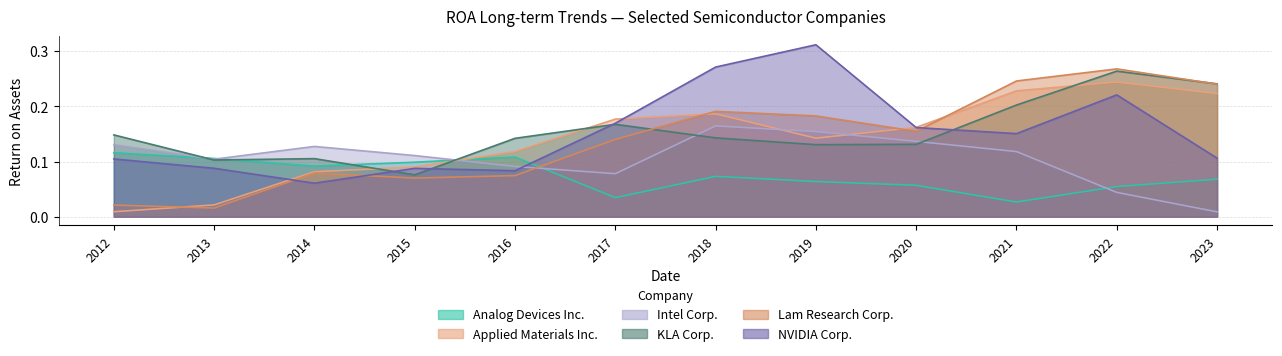

What is the sum of all Lam Research Corp. values?

1.7